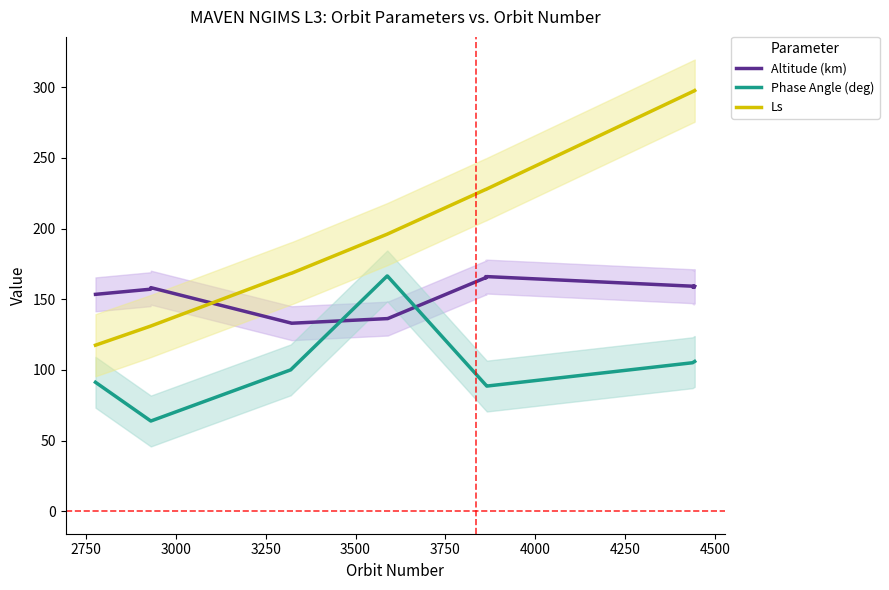

What are all the series names shown in the legend?

Altitude (km), Phase Angle (deg), Ls